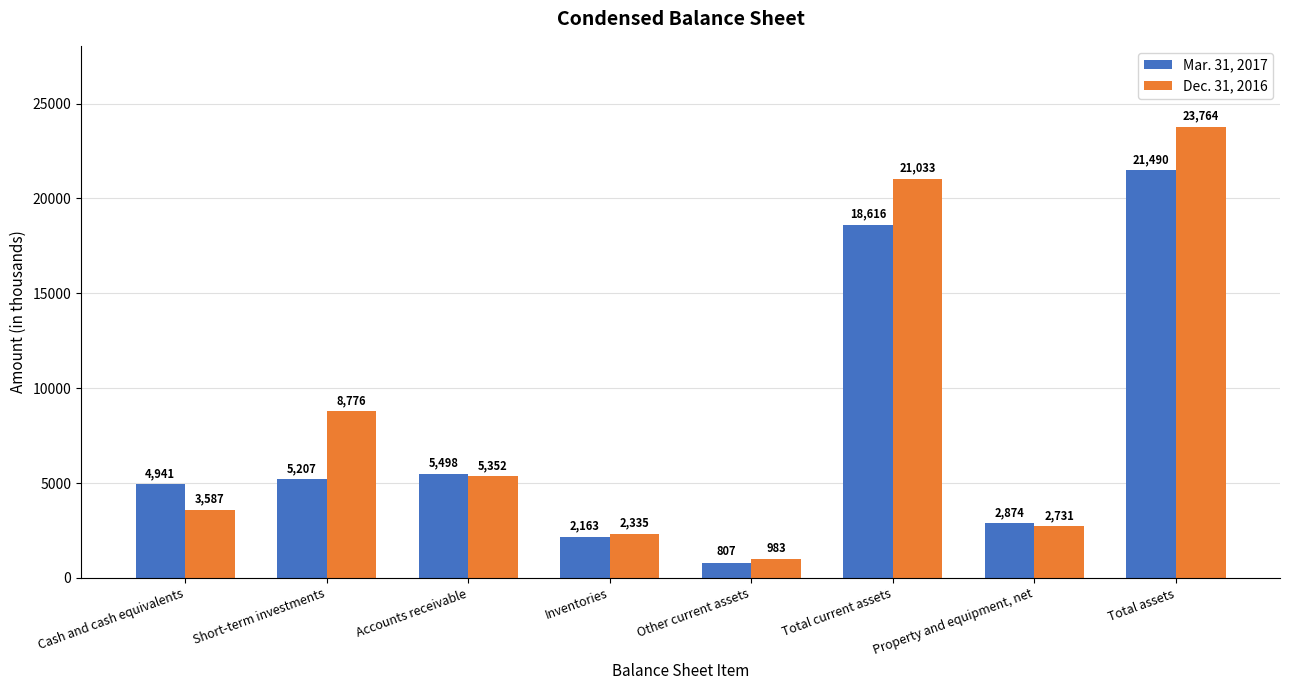

True or false: Mar. 31, 2017 has a value of 5498 at Accounts receivable.

True